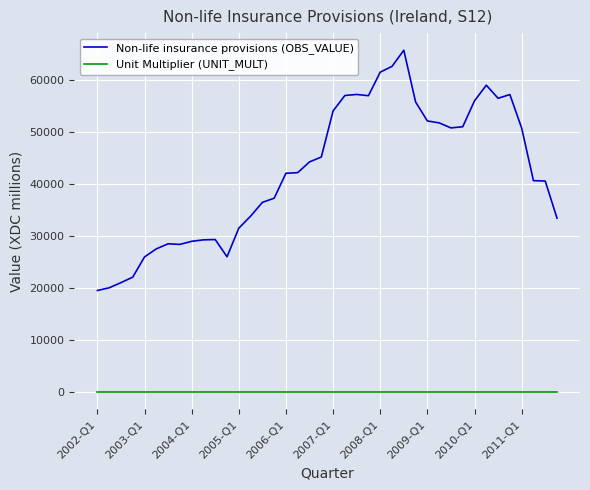

Rank the series by their maximum value, from highest to lowest.

Non-life insurance provisions (OBS_VALUE), Unit Multiplier (UNIT_MULT)